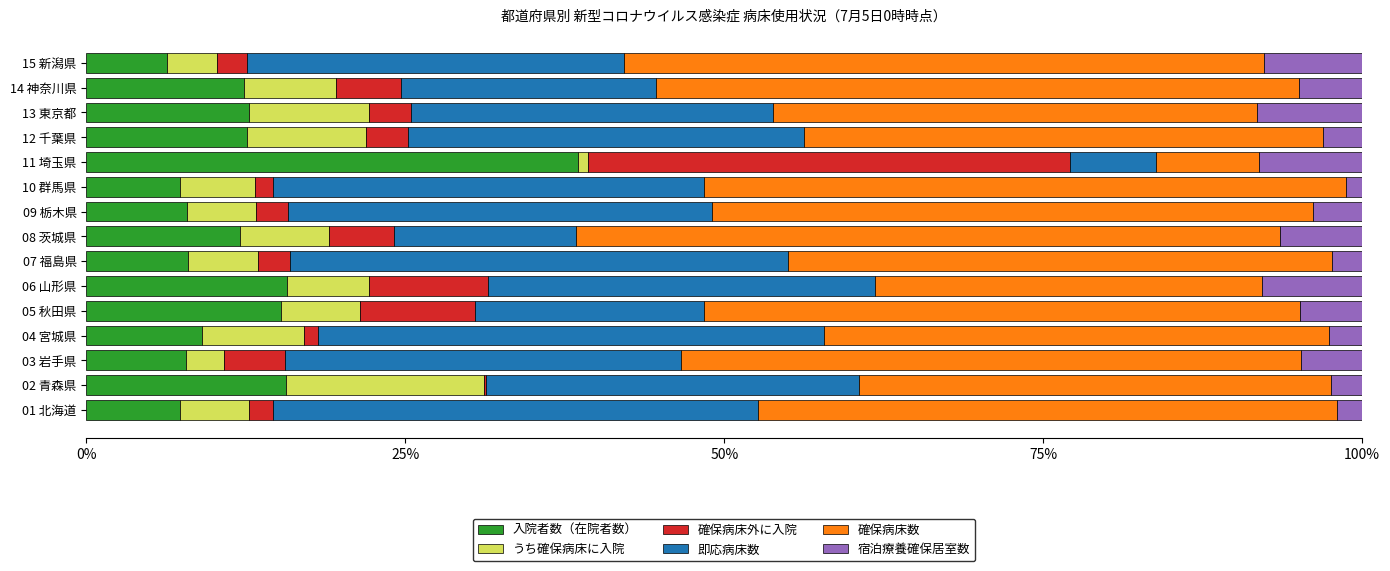

What is the total value across all series at 05 秋田県?

100.0